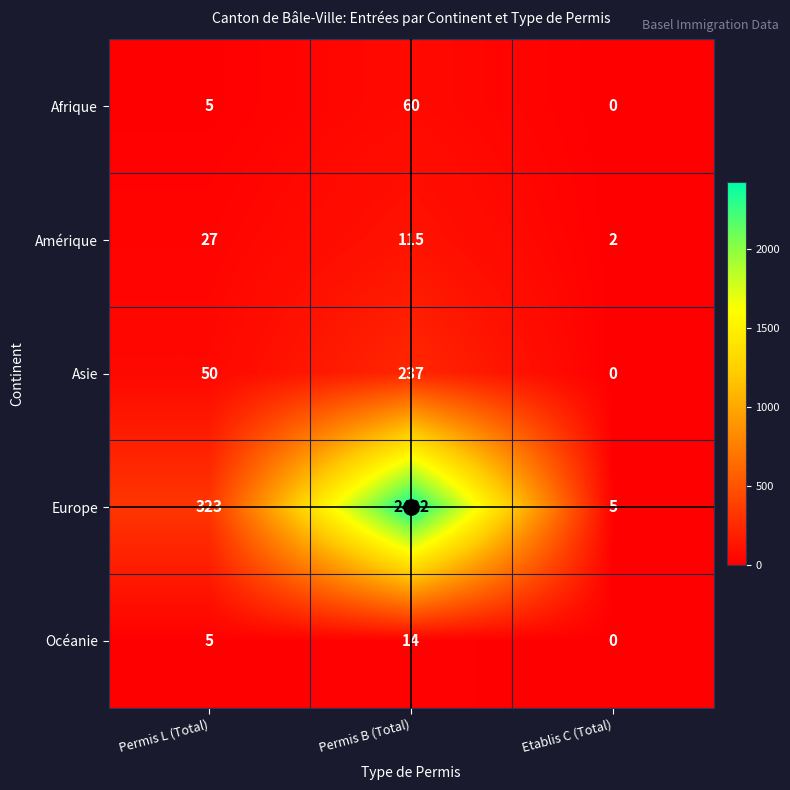

At Permis B (Total), list the series in order from largest to smallest.

Europe, Asie, Amérique, Afrique, Océanie